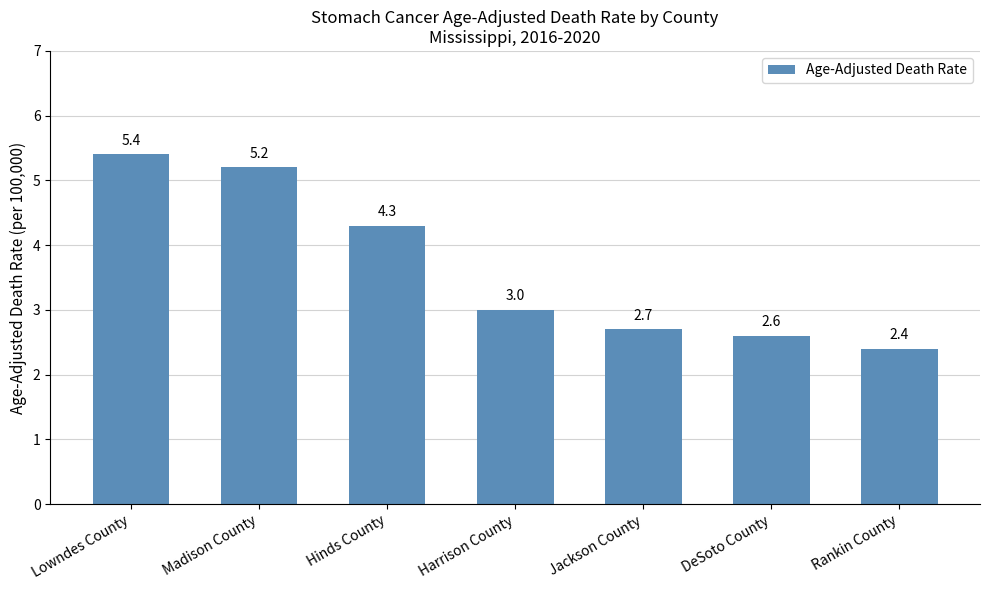

Rank the categories by value from highest to lowest.

Lowndes County, Madison County, Hinds County, Harrison County, Jackson County, DeSoto County, Rankin County